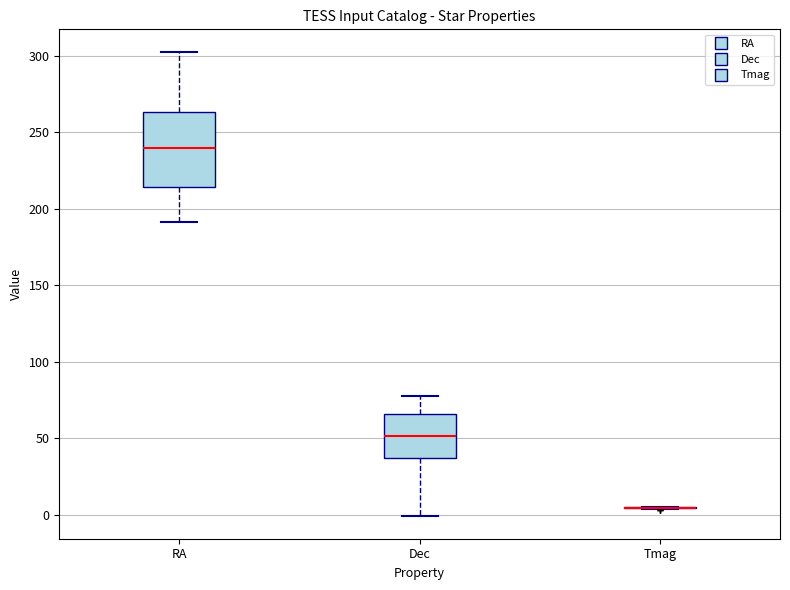

Reading left to right, read every box against the y-axis: the position of its median line, the range the box covers, and the ends of its whiskers. The values are not printed on the chart, so give them approximately, as read against the axis.

RA: median 240, box 215 to 265, whiskers 190 to 300
Dec: median 50, box 35 to 65, whiskers 0 to 80
Tmag: box collapsed to a line at 5, whiskers 5 to 5